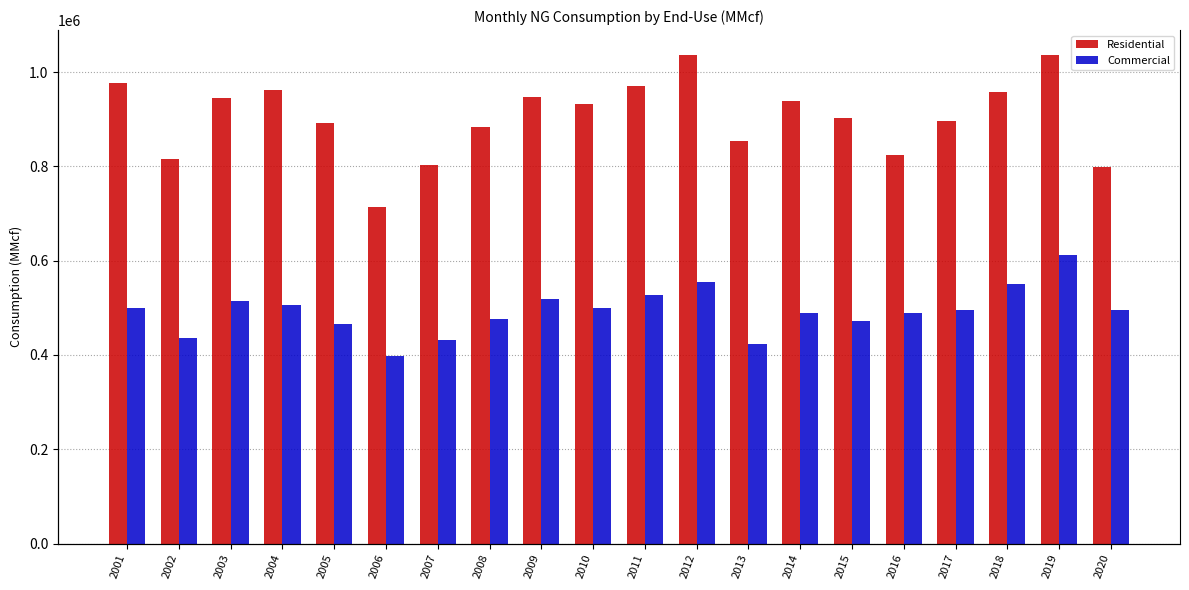

How many groups of bars are there?

20